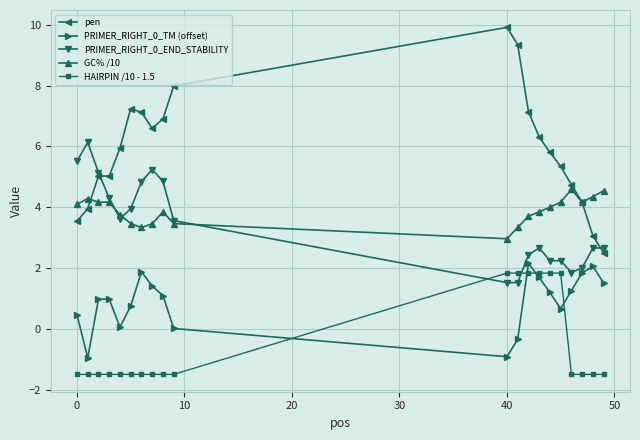

What is the minimum value shown in the chart?

-1.5